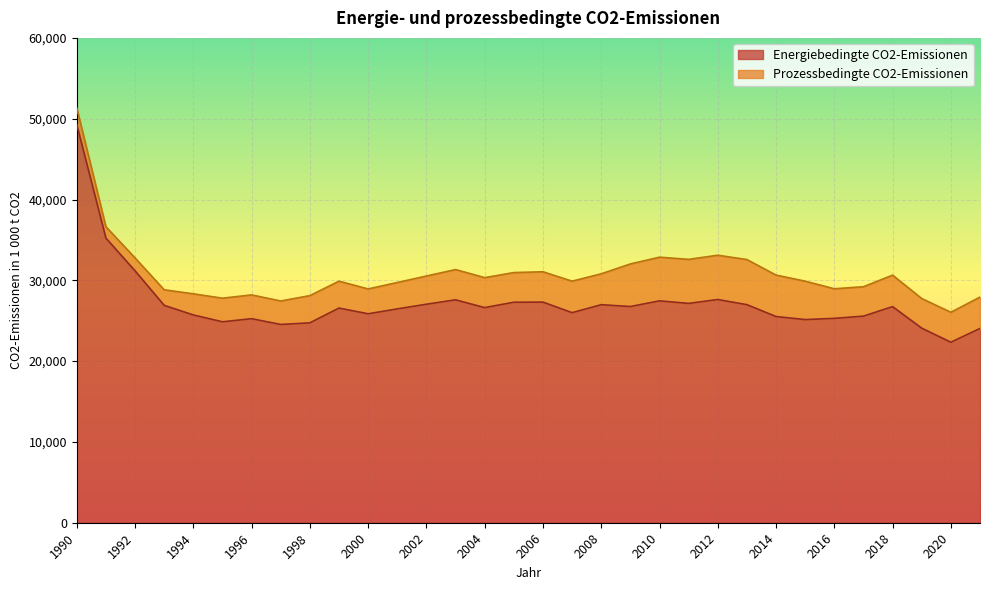

Where is the data nearest to the value 35807?

1991